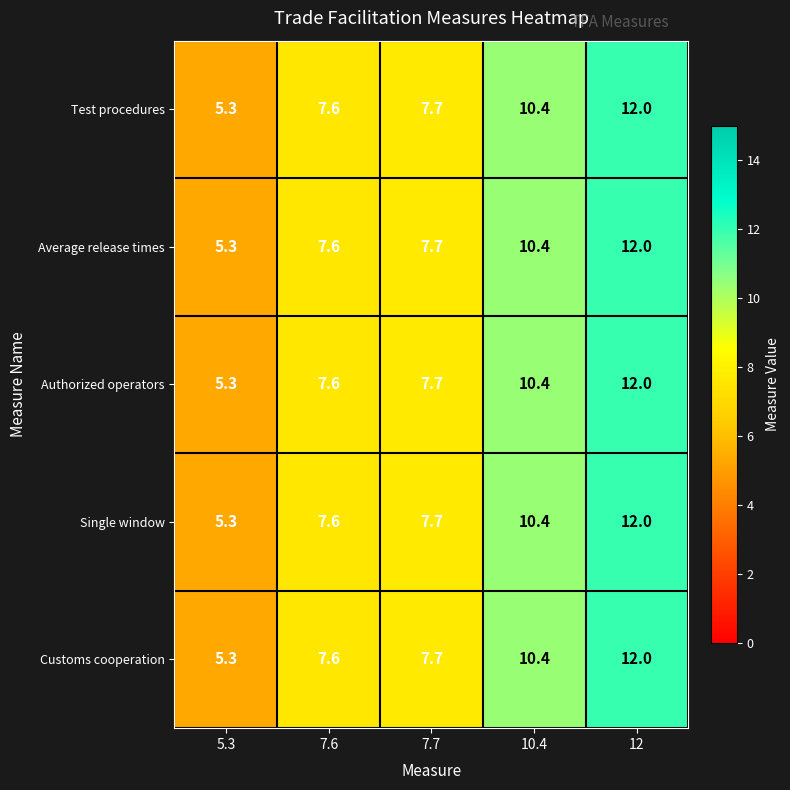

Reading right to left, extract all data points from this chart.

Test procedures: 12=12.0	10.4=10.4	7.7=7.7	7.6=7.6	5.3=5.3
Average release times: 12=12.0	10.4=10.4	7.7=7.7	7.6=7.6	5.3=5.3
Authorized operators: 12=12.0	10.4=10.4	7.7=7.7	7.6=7.6	5.3=5.3
Single window: 12=12.0	10.4=10.4	7.7=7.7	7.6=7.6	5.3=5.3
Customs cooperation: 12=12.0	10.4=10.4	7.7=7.7	7.6=7.6	5.3=5.3